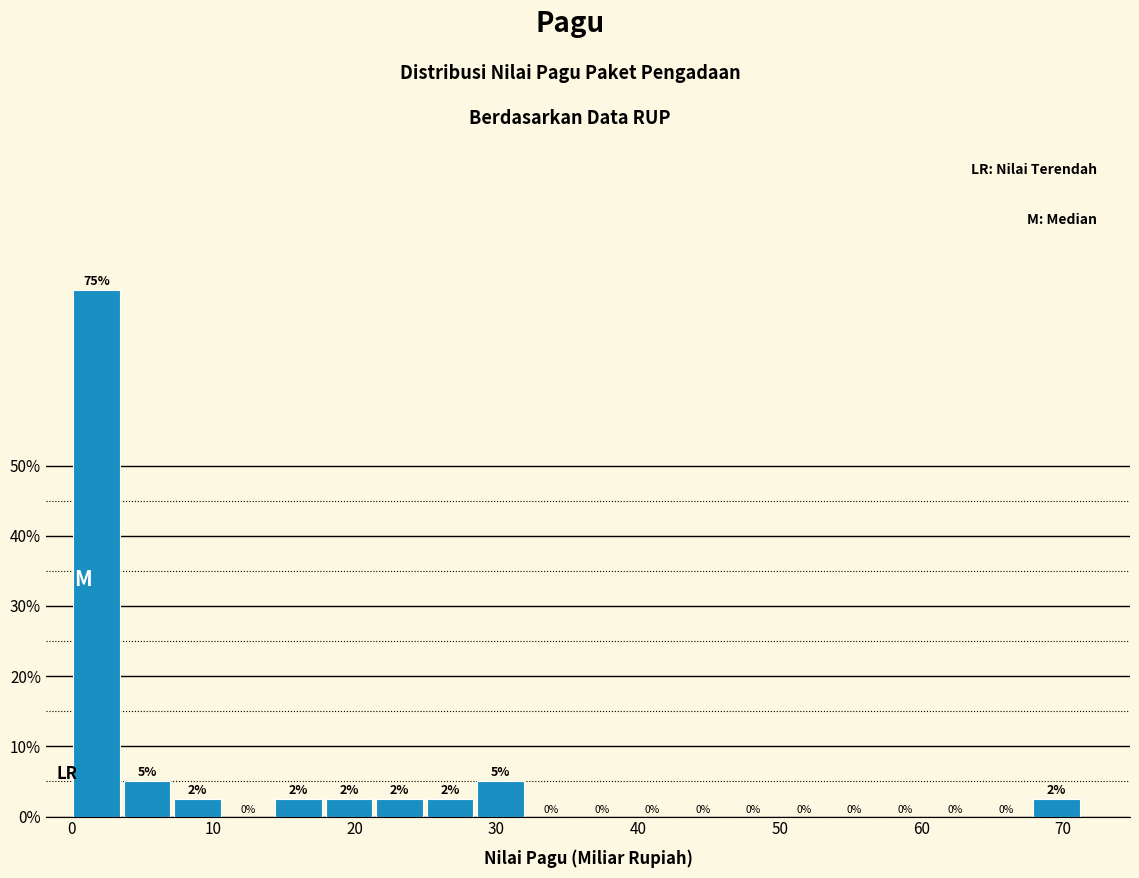

Read against the x-axis, roughly where is the centre of the tallest bar?

2